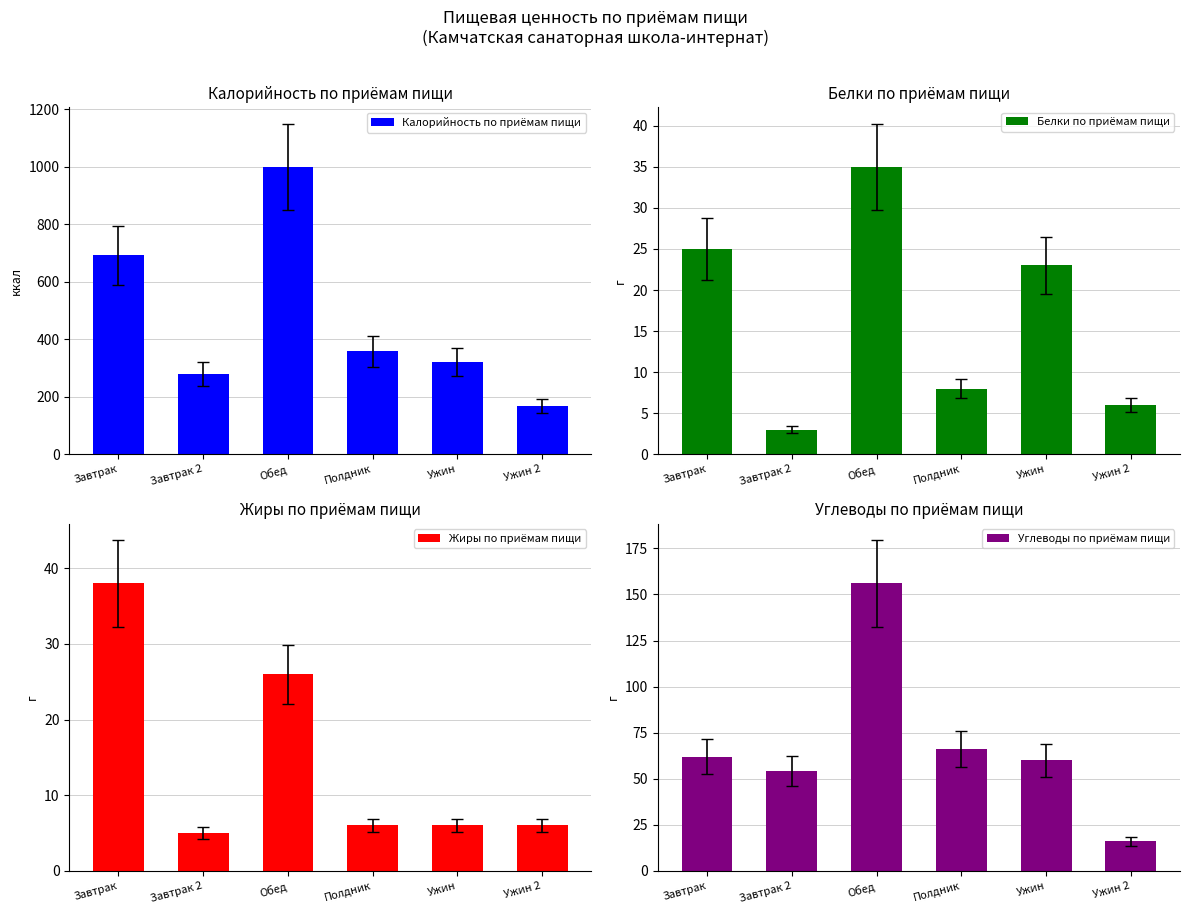

Is it true that Жиры по приёмам пищи equals 7 at Завтрак 2?

False